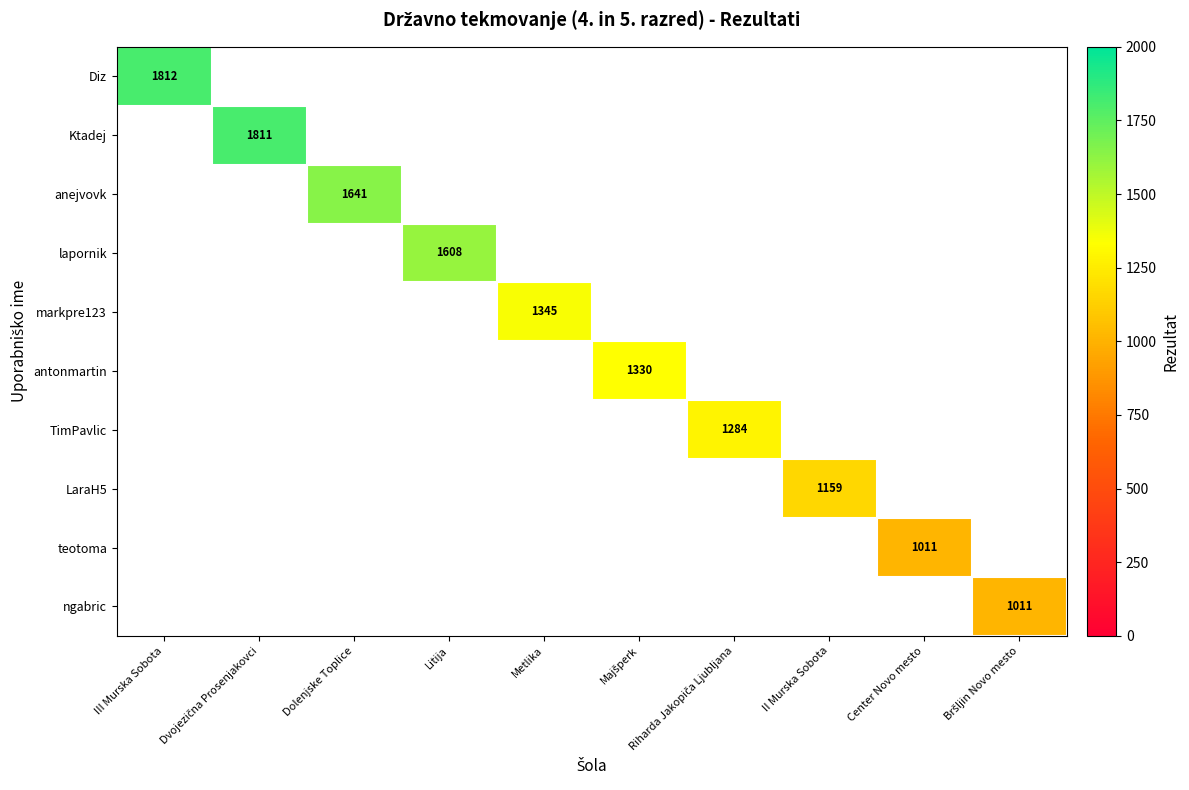

The Diz series shows 1812 at III Murska Sobota. True or false?

True